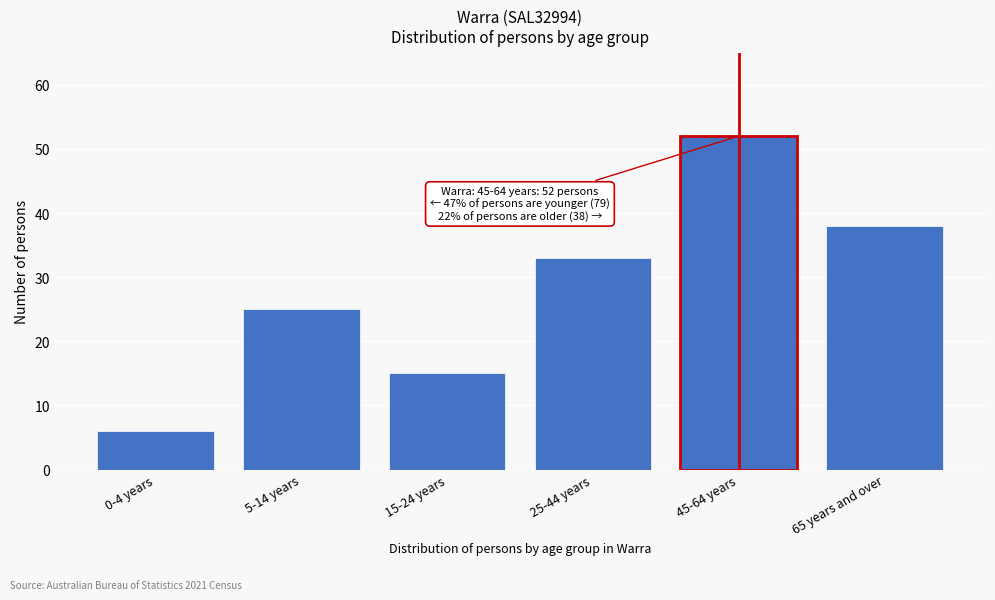

Reading left to right, transcribe all the data shown in this chart.

6	25	15	33	52	38